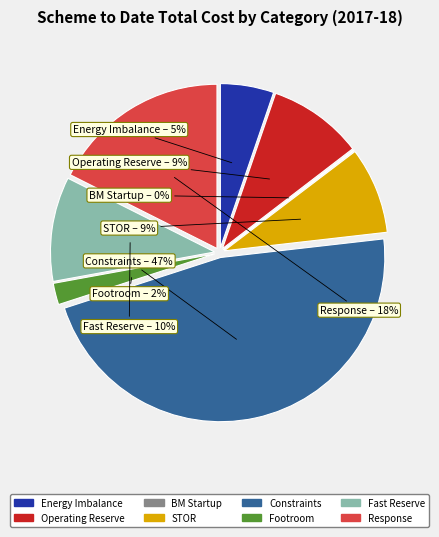

To the nearest percent, what is the difference between the Energy Imbalance and Fast Reserve slice percentages?

5%